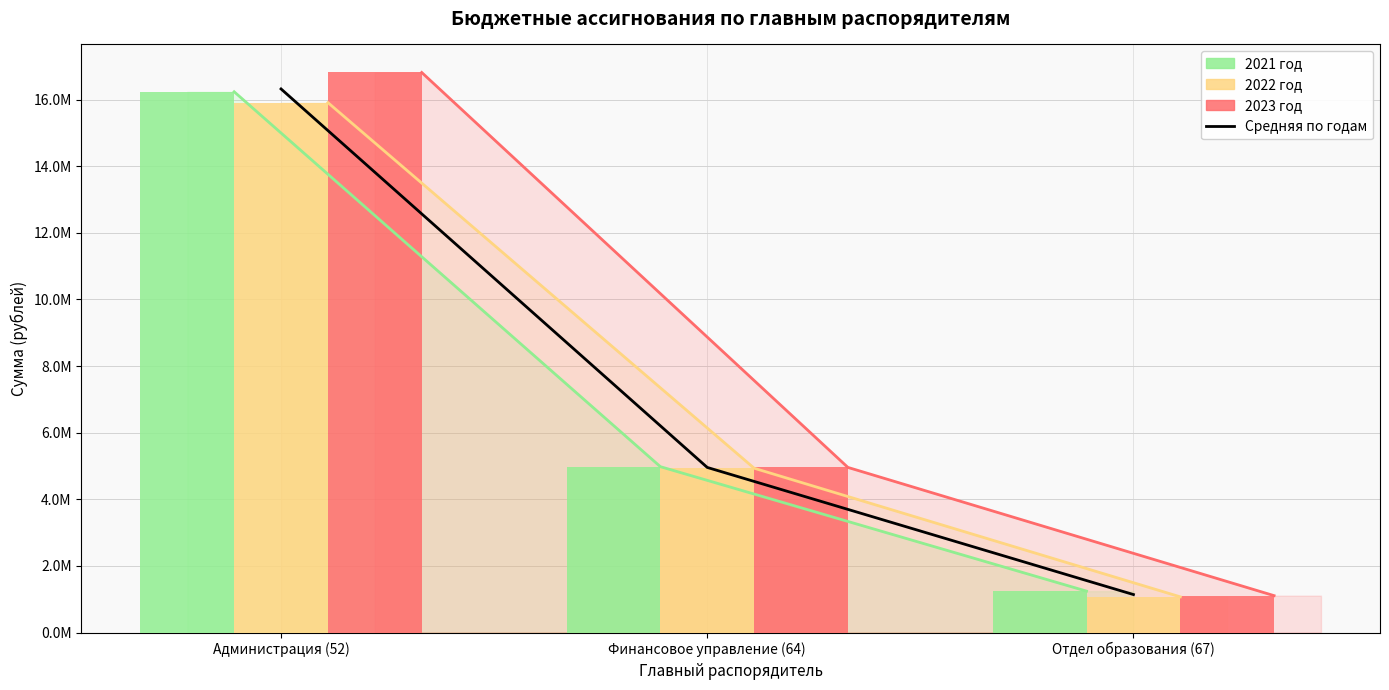

What is the label of the 2nd bar from the left?

Финансовое управление (64)